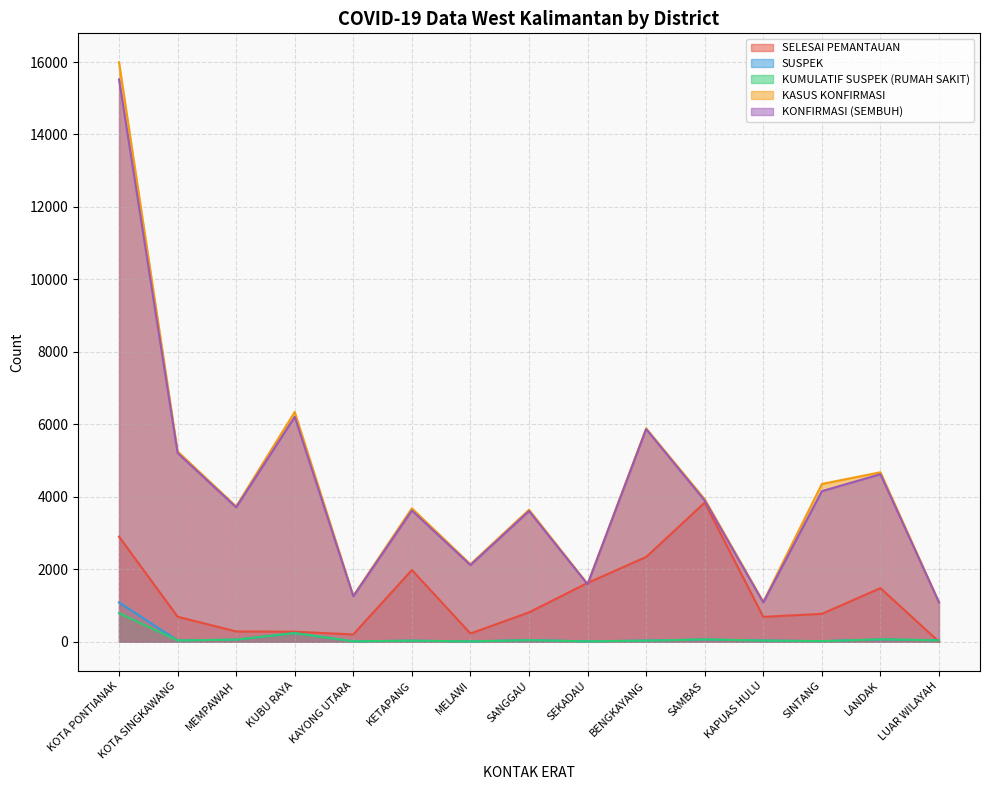

What is the sum of all SUSPEK values?

1780